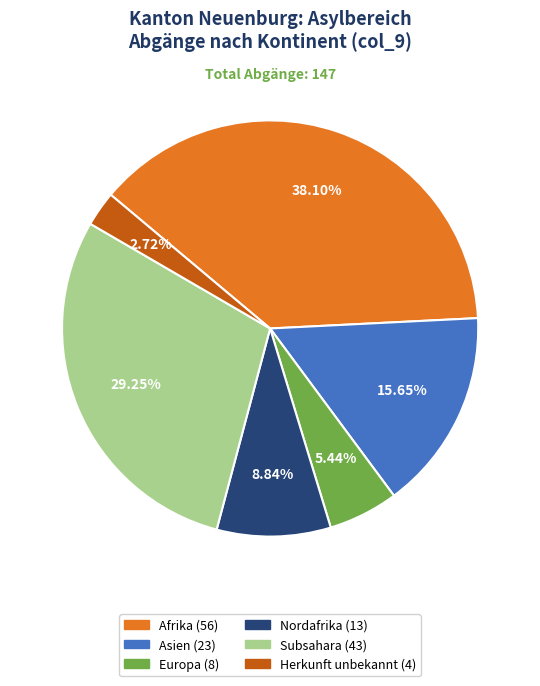

Does any single category account for the majority?

No